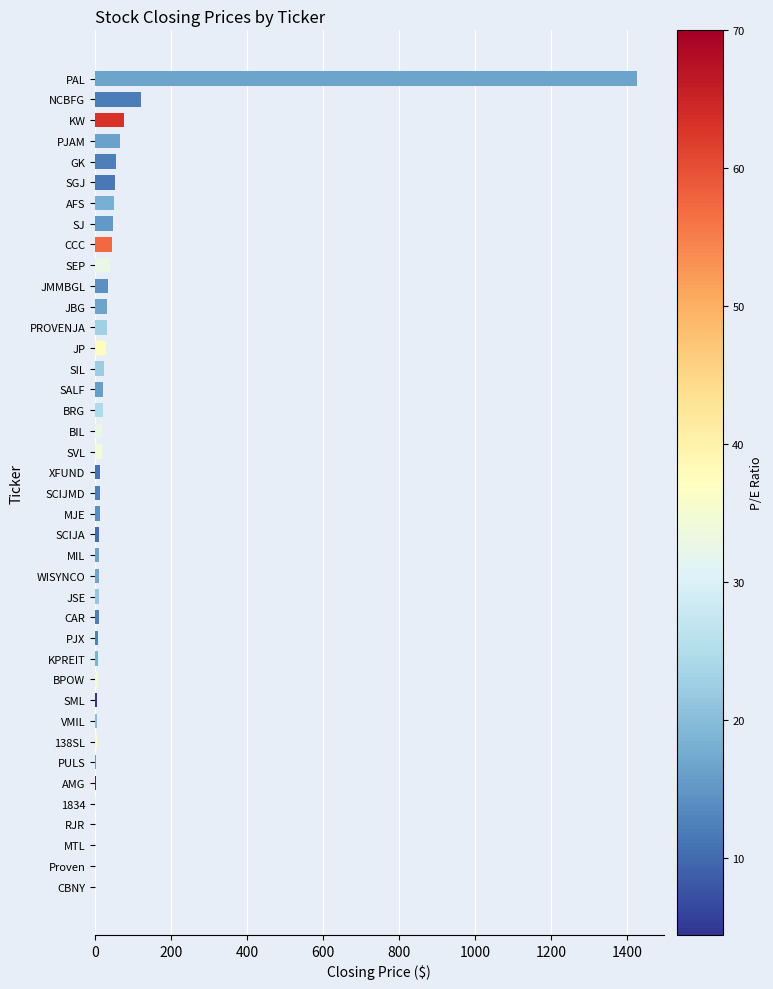

True or false: the data shows 64.6 at PJAM.

True